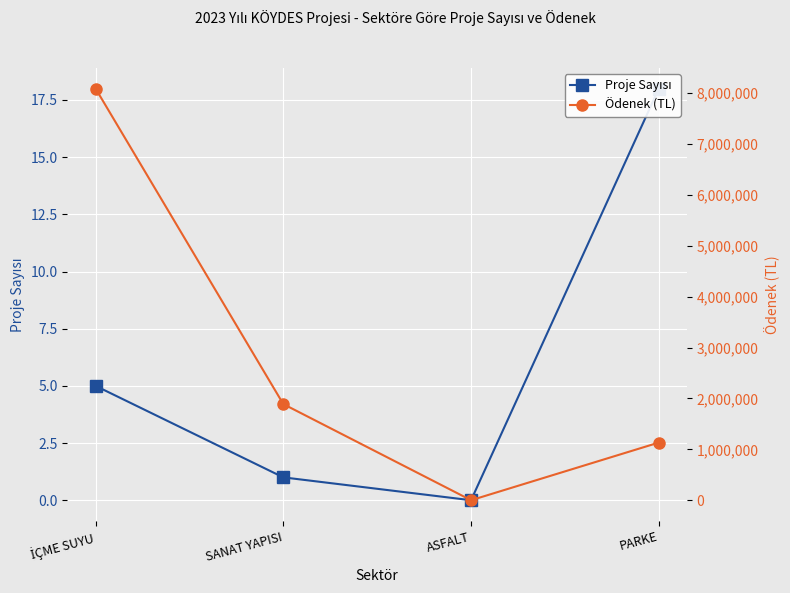

How many values in Ödenek (TL) are above zero?

3